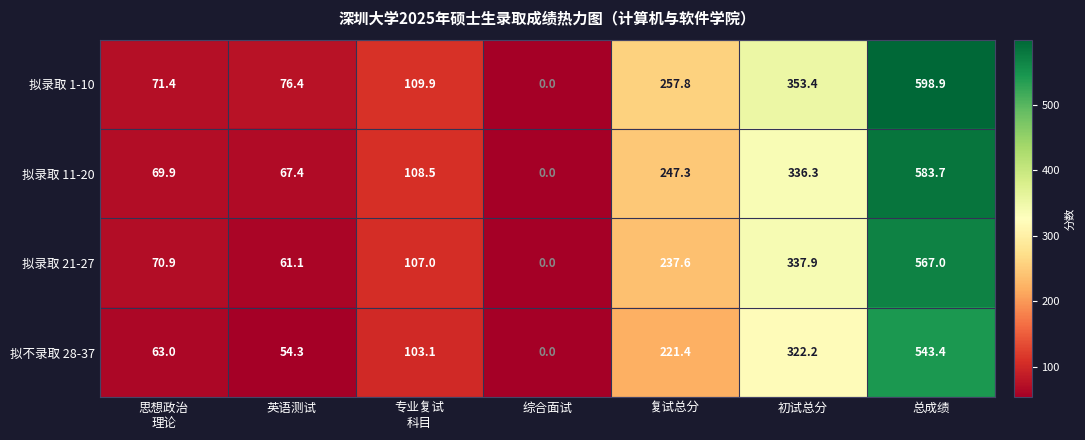

What is the difference between the maximum and minimum values in the 拟不录取 28-37 series?

543.4